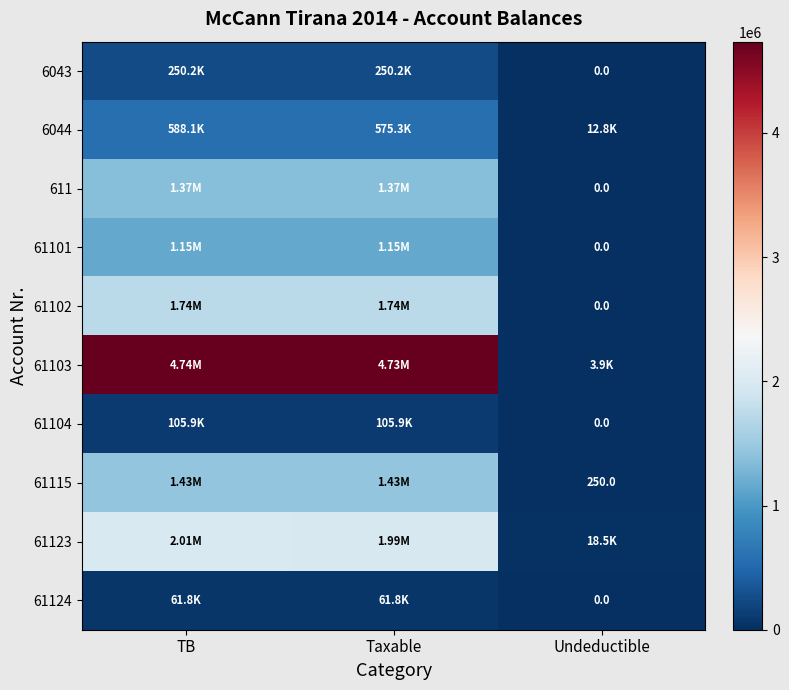

What is the maximum value for 61115?

1434003.2